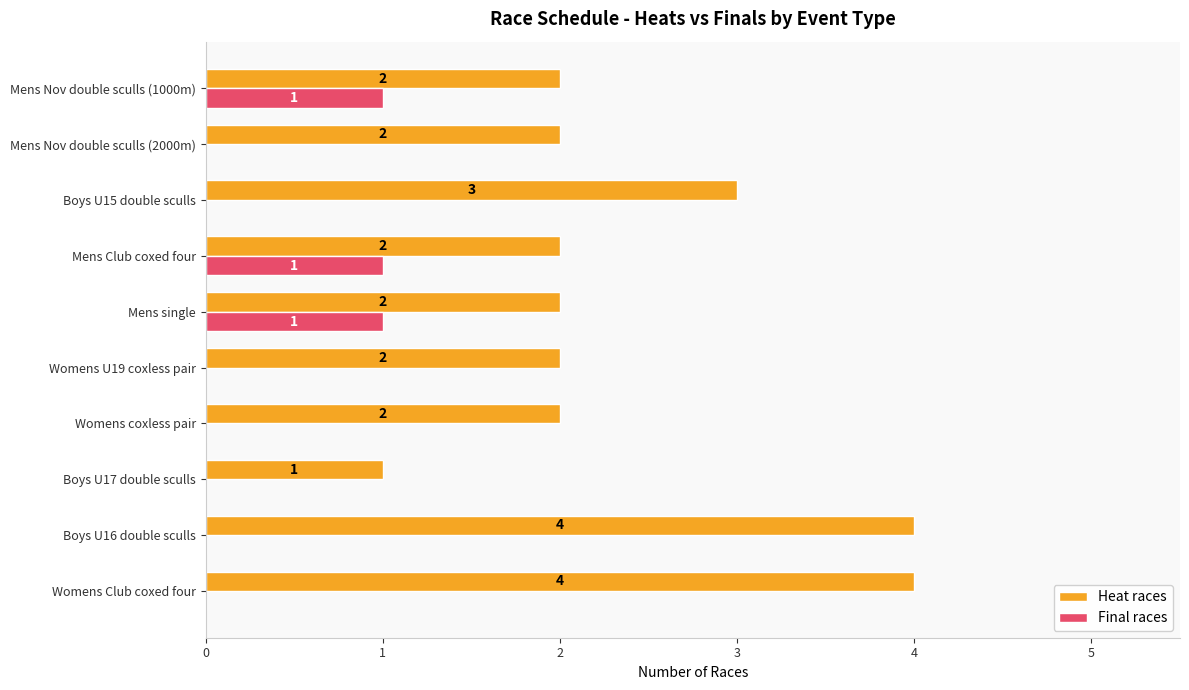

What is the average value of the Heat races series?

2